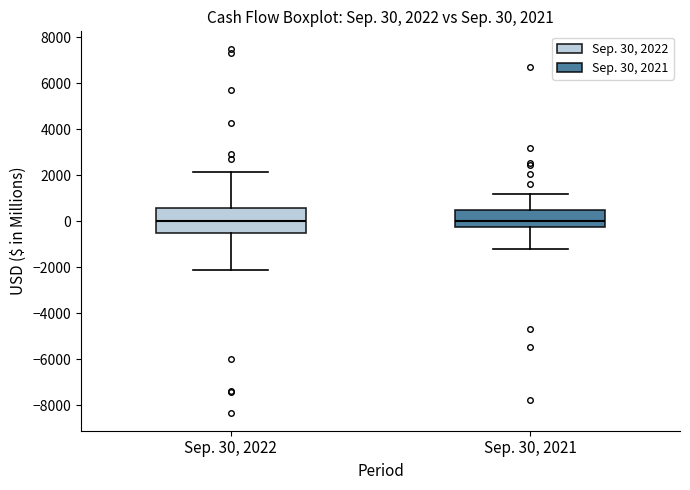

Comparing the boxes themselves (not the whiskers), which one is the tallest?

Sep. 30, 2022